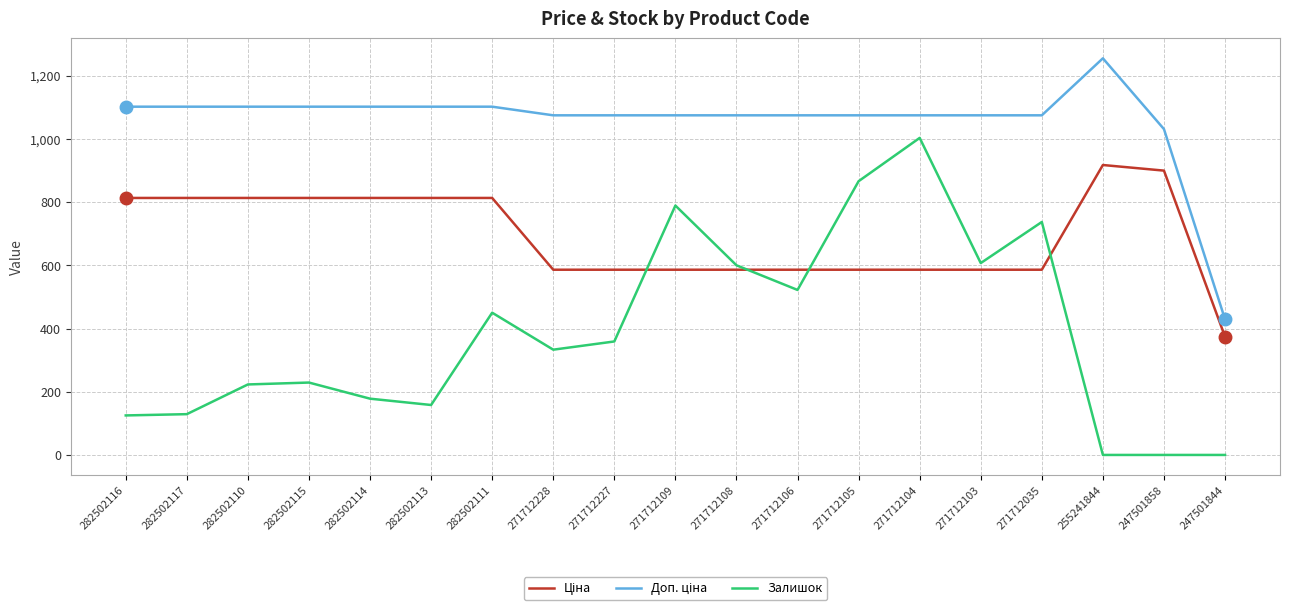

At how many categories does at least one series exceed 742?

18